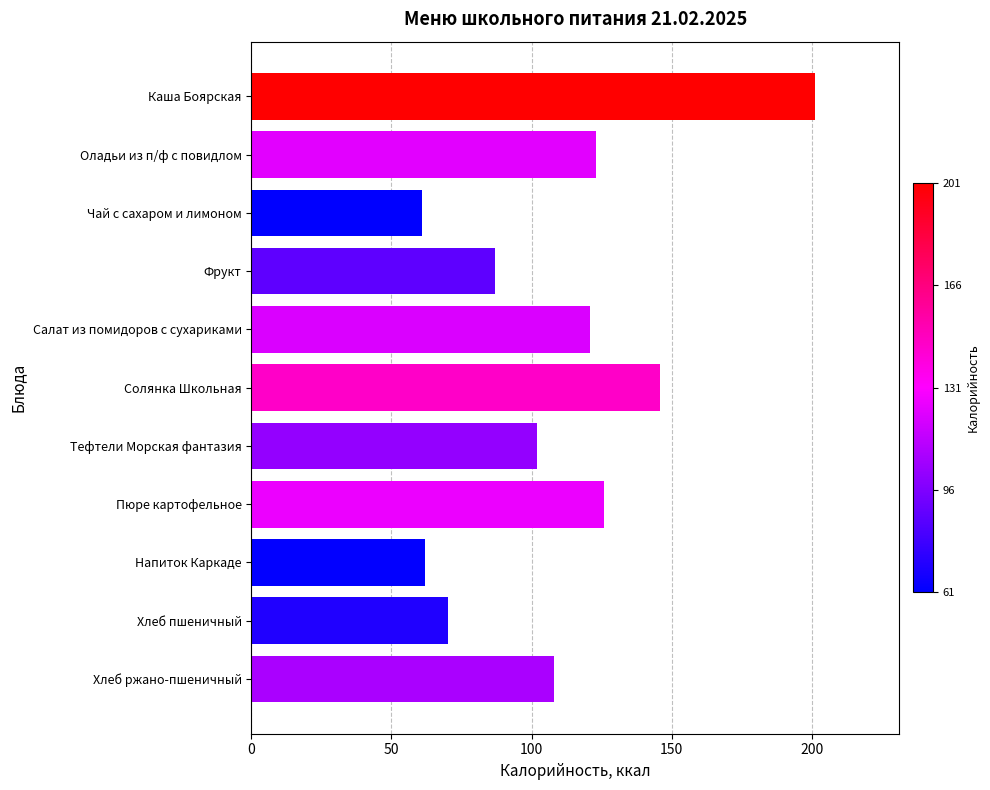

What is the difference between the second highest and minimum values?

85